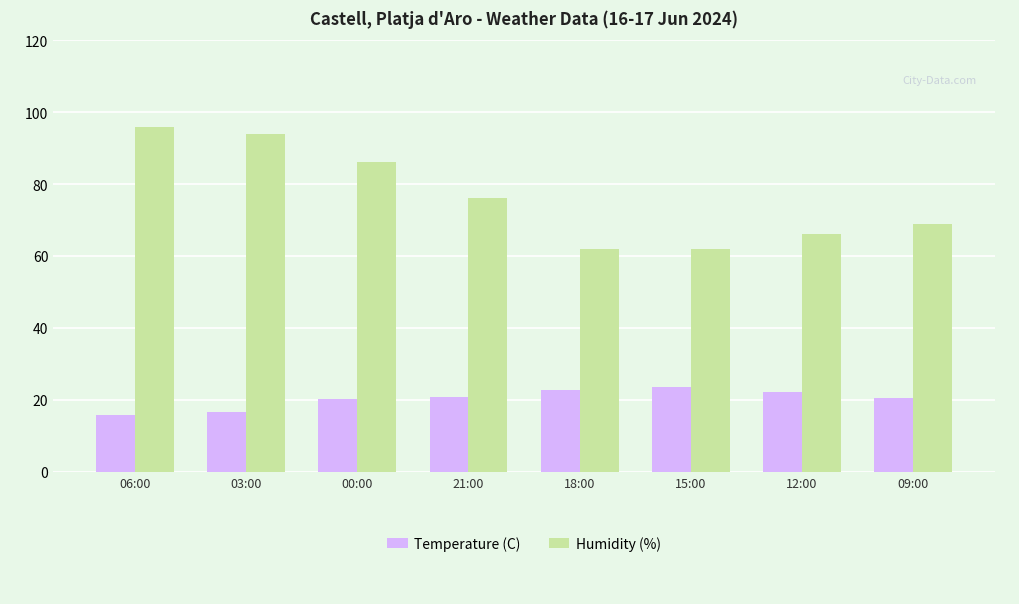

Rank the series by their maximum value, from lowest to highest.

Temperature (C), Humidity (%)